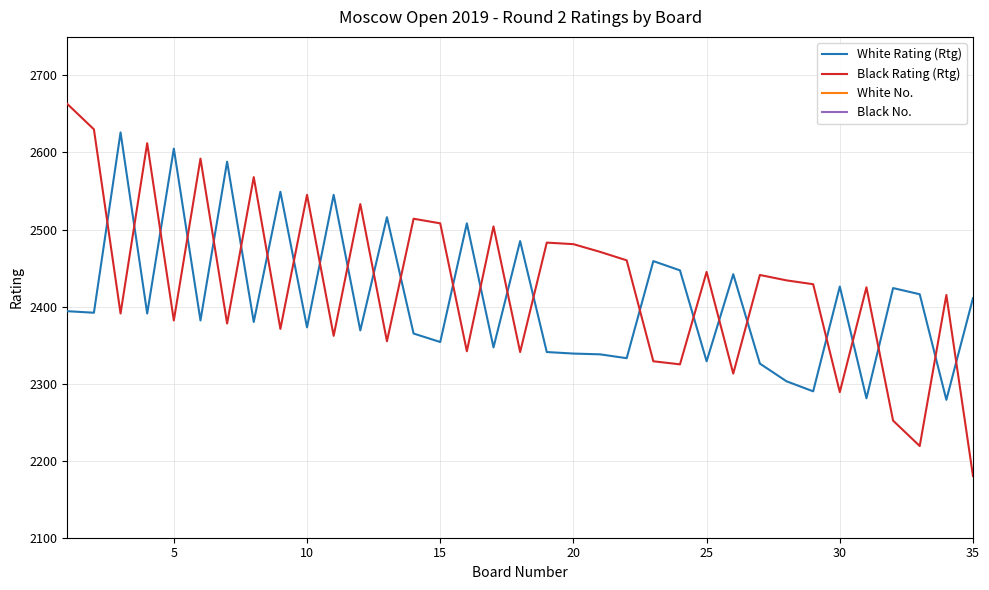

Reading left to right, extract all data points from this chart.

White Rating (Rtg): 2394	2392	2626	2391	2605	2382	2588	2380	2549	2373	2545	2369	2516	2365	2354	2508	2347	2485	2341	2339	2338	2333	2459	2447	2329	2442	2326	2303	2290	2426	2281	2424	2416	2279	2411
Black Rating (Rtg): 2663	2630	2391	2612	2382	2592	2378	2568	2371	2545	2362	2533	2355	2514	2508	2342	2504	2341	2483	2481	2471	2460	2329	2325	2445	2313	2441	2434	2429	2289	2425	2252	2219	2415	2180
White No.: 59	60	4	61	6	63	8	65	12	67	14	69	16	71	75	20	77	26	81	82	83	84	34	36	87	38	89	93	95	44	98	46	48	99	50
Black No.: 1	3	62	5	64	7	66	9	68	13	72	15	74	17	19	78	21	80	27	29	31	33	86	90	37	92	39	41	43	96	45	110	124	49	140